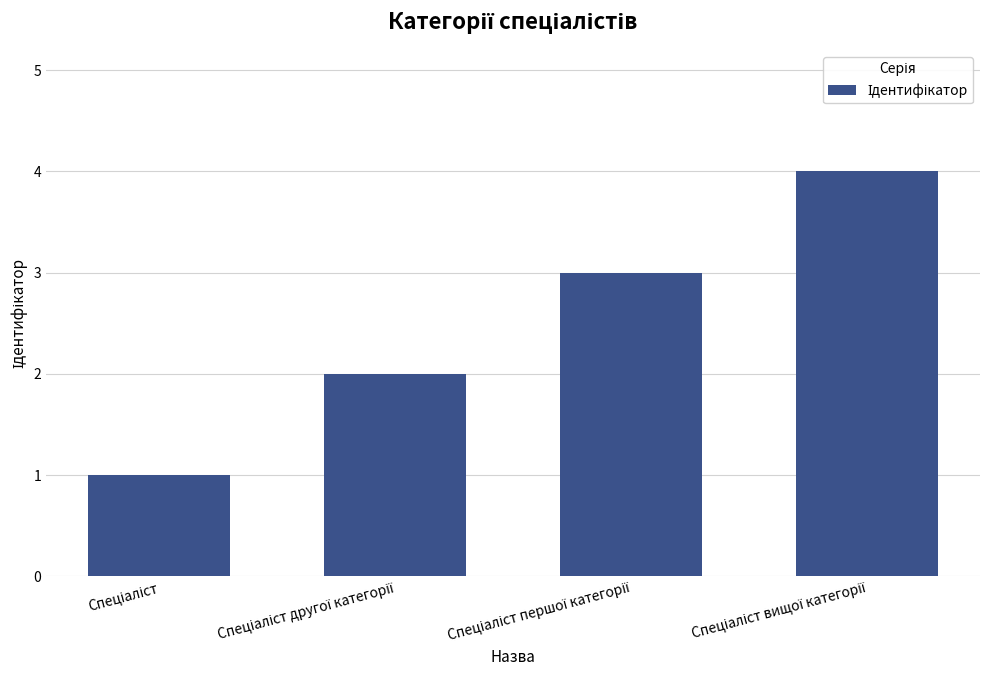

What is the sum of all values?

10